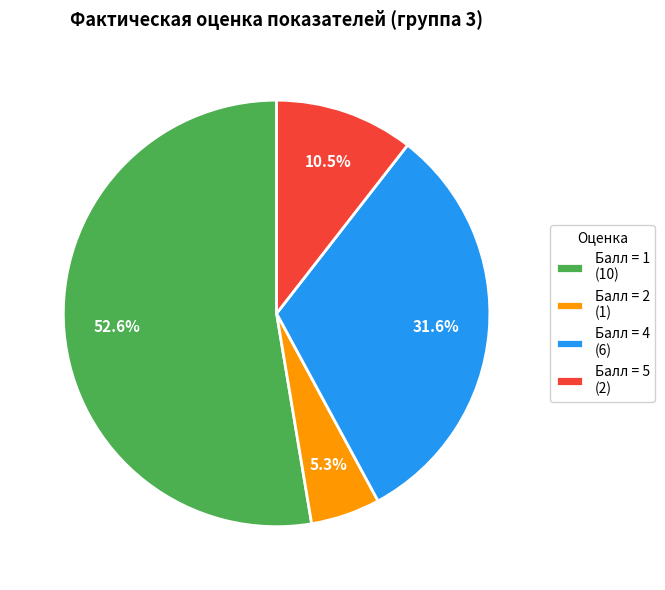

Rank the categories by value from lowest to highest.

Балл = 2 (1), Балл = 5 (2), Балл = 4 (6), Балл = 1 (10)